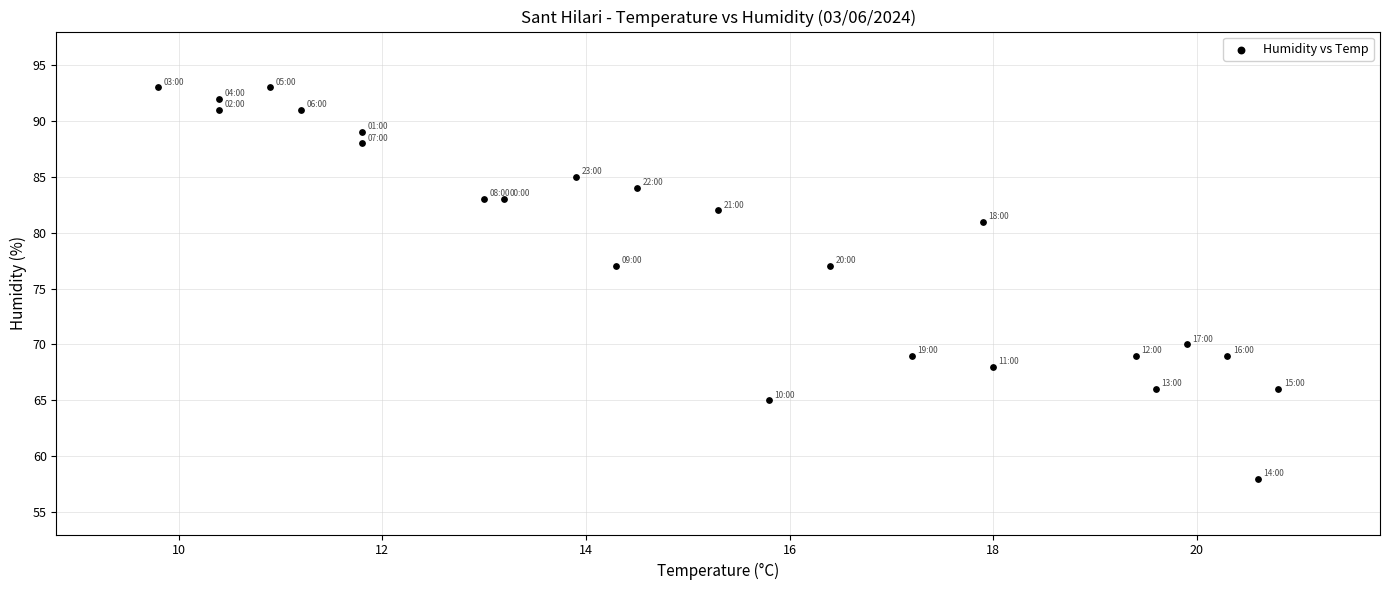

What is the range of Y values (max minus min)?

35